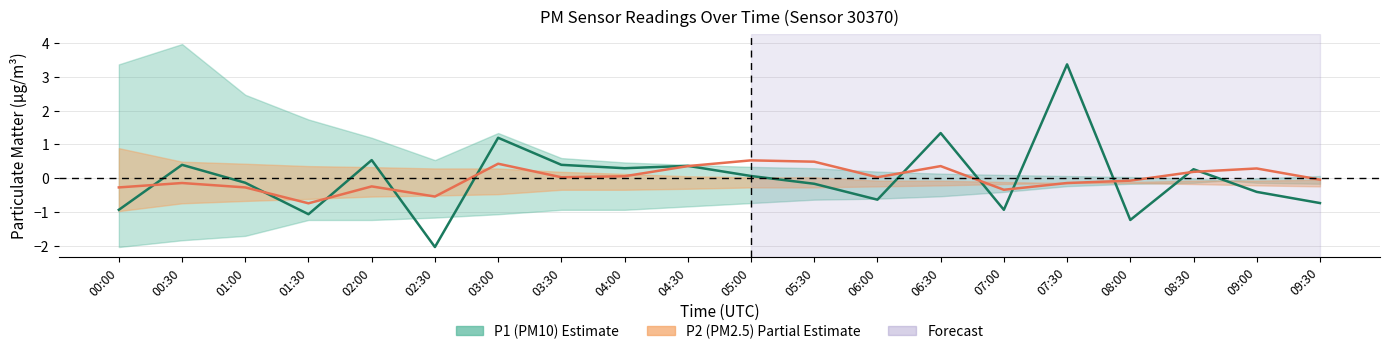

Where do P2 (PM2.5) and P1 (PM10) first cross each other?

00:00 and 00:30